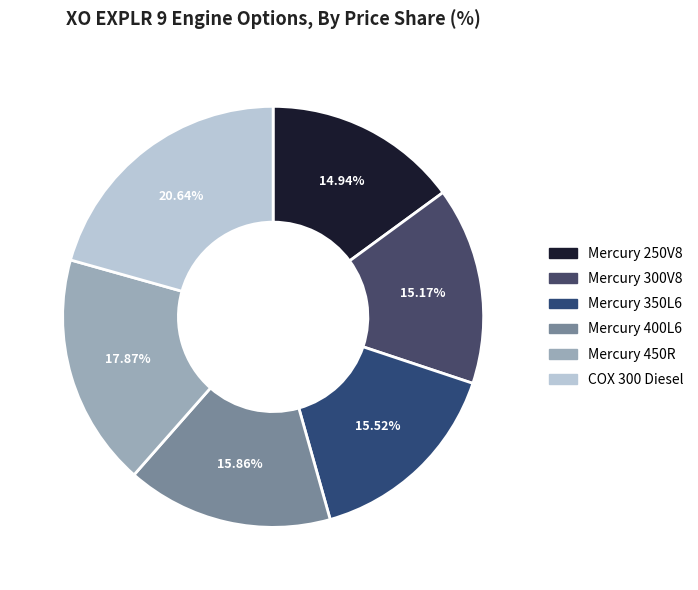

What is the smallest slice in the pie chart?

Mercury 250V8